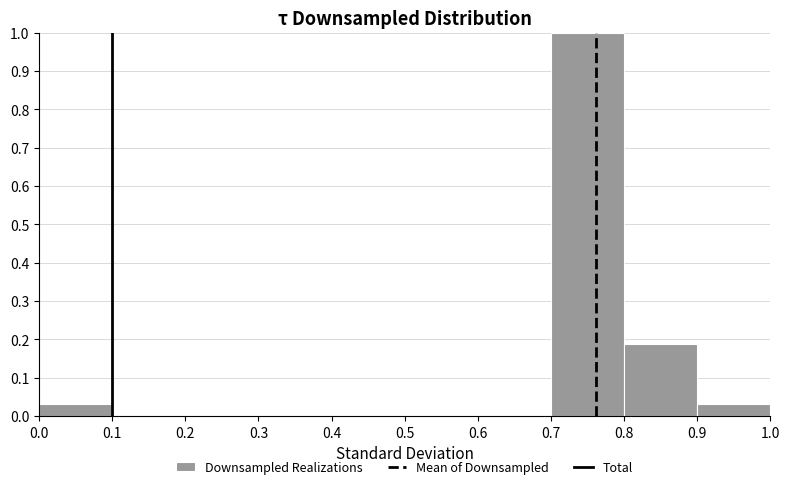

Reading left to right, transcribe this chart: for each bar, give the range it covers on the x-axis and its height. The values are not printed on the chart, so give them approximately, as read against the axis.

0.0 to 0.1: 0.03
0.1 to 0.2: 0
0.2 to 0.3: 0
0.3 to 0.4: 0
0.4 to 0.5: 0
0.5 to 0.6: 0
0.6 to 0.7: 0
0.7 to 0.8: 1.00
0.8 to 0.9: 0.19
0.9 to 1.0: 0.03